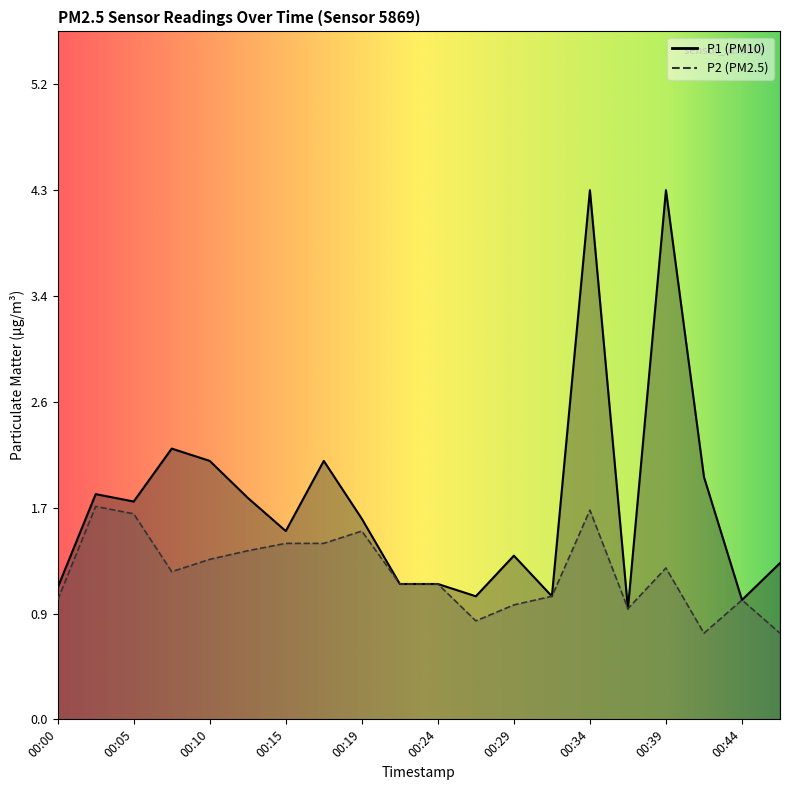

At which category does P2 reach its first local valley?

00:07